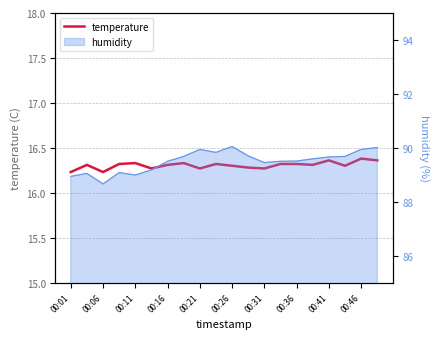

Reading left to right, what are all the values shown in this chart?

16.2	16.3	16.2	16.3	16.3	16.3	16.3	16.3	16.3	16.3	16.3	16.3	16.3	16.3	16.3	16.3	16.4	16.3	16.4	16.4